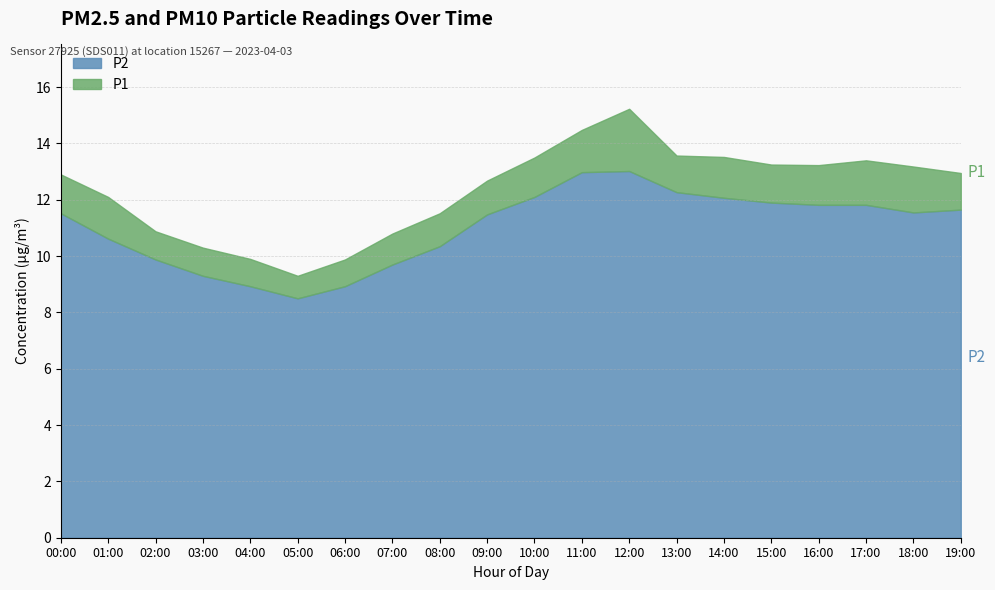

True or false: P2 has a value of 12.3 at 13:00.

True